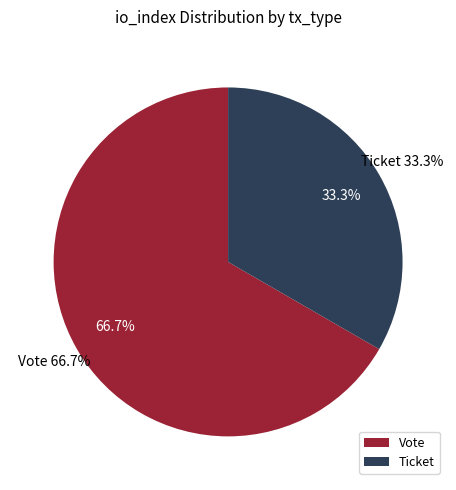

Which slice represents more than half of the pie?

Vote (tx_index=1)